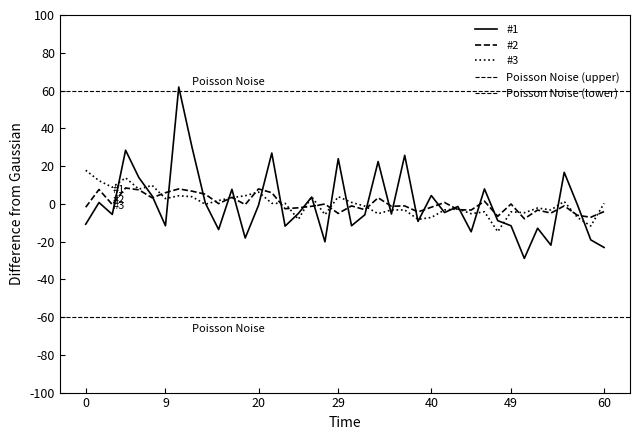

How many data points does each series have?

40